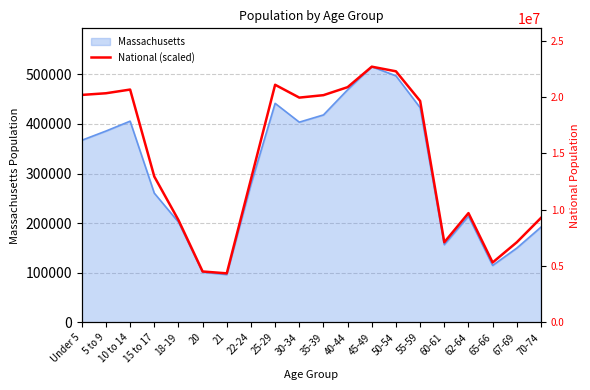

How many points are higher than both their immediate neighbors (excluding endpoints)?

4